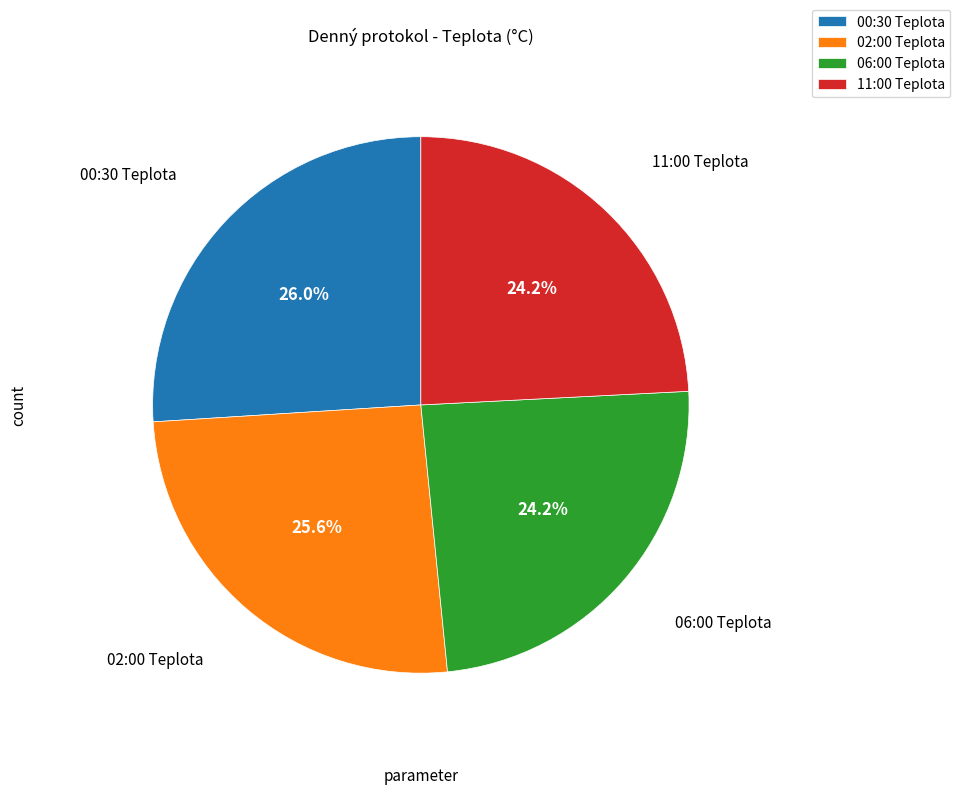

Is there any slice that represents more than half of the pie?

No